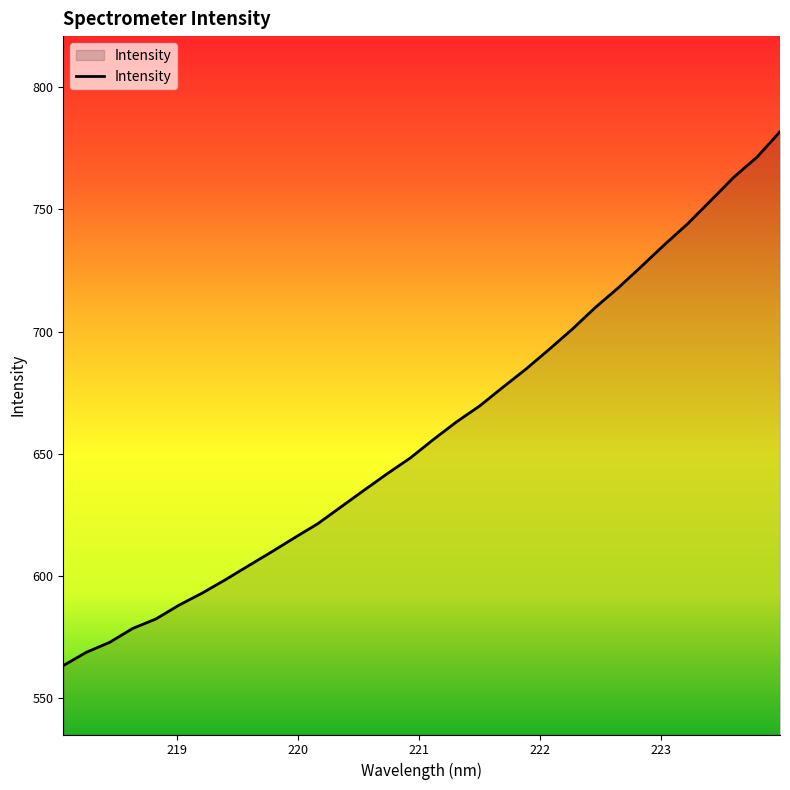

What is the difference between the maximum and minimum values?

218.3